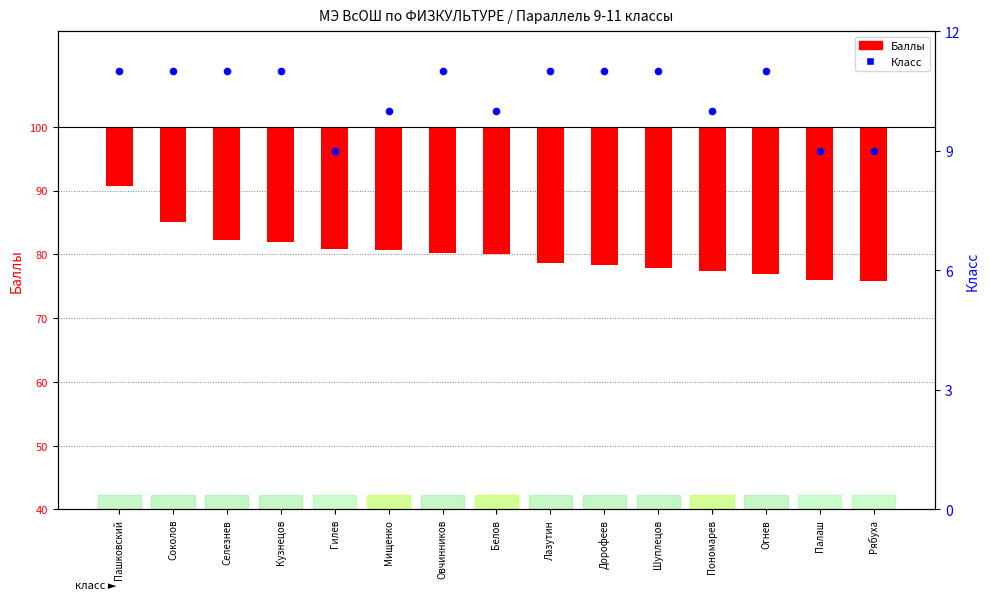

What is the total value across all series at Селезнев?

28.7